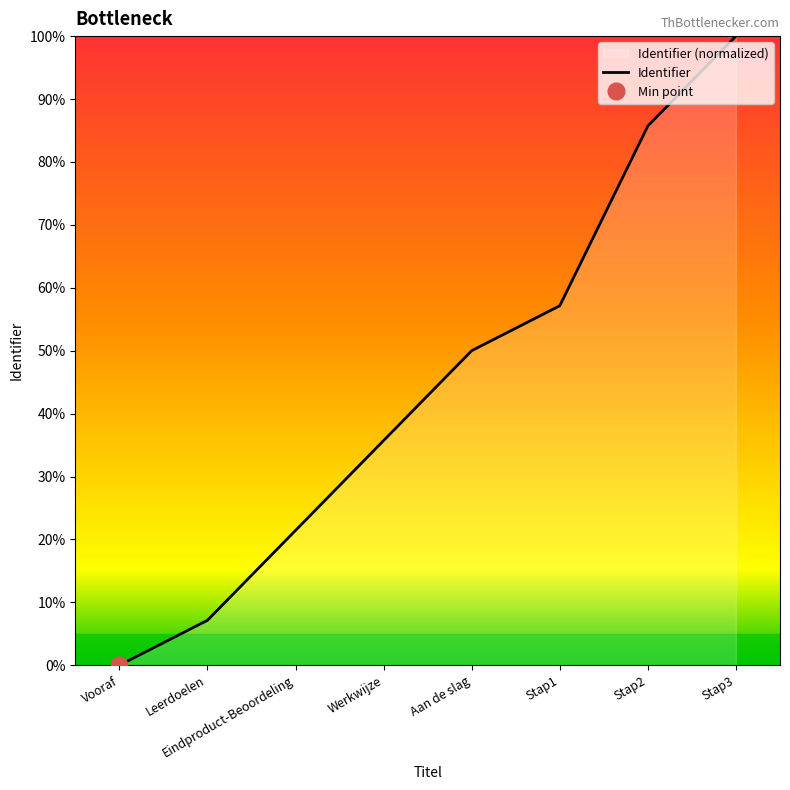

List the labels in order of value, smallest first.

Vooraf, Leerdoelen, Eindproduct-Beoordeling, Werkwijze, Aan de slag, Stap1, Stap2, Stap3